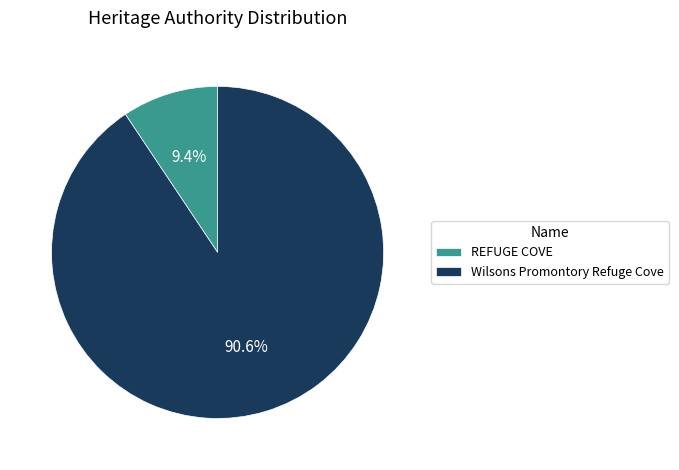

Count the number of slices in the pie.

2